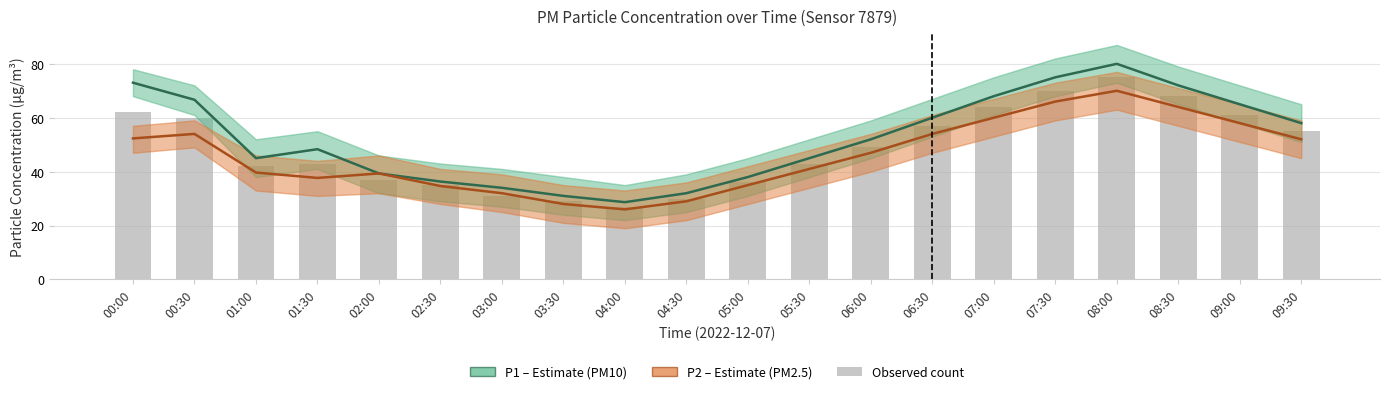

What is the sum of the P1 (PM10 estimate) values at 06:30 and 00:30?

126.7